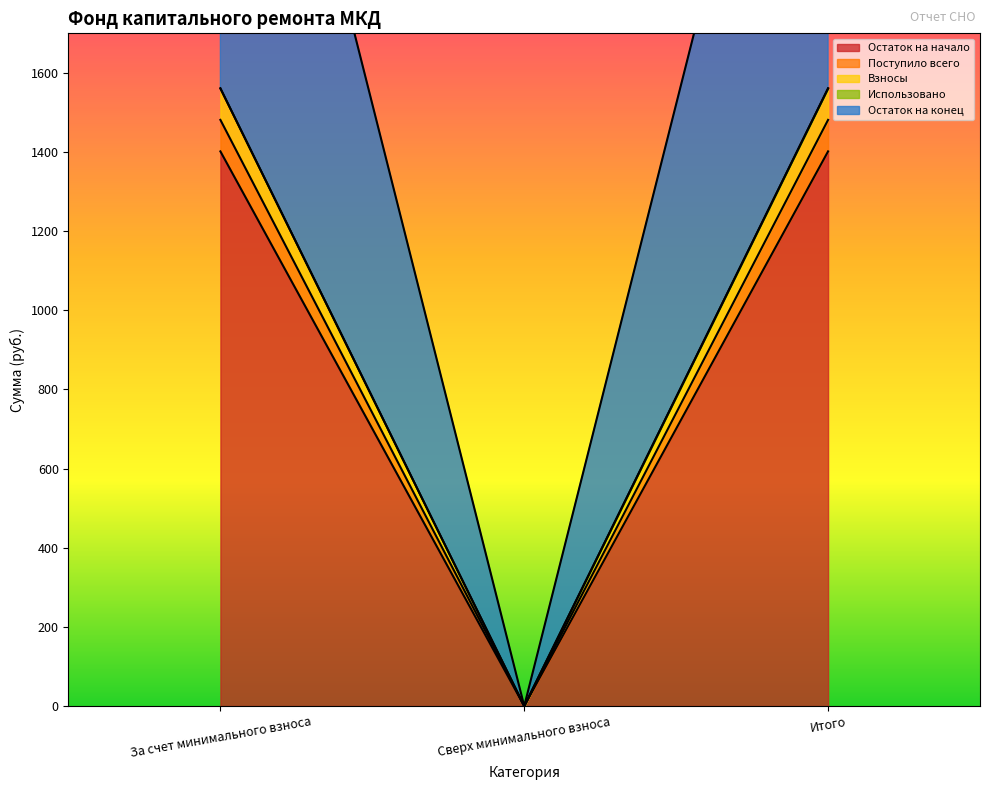

What is the greatest value displayed?

3042.2